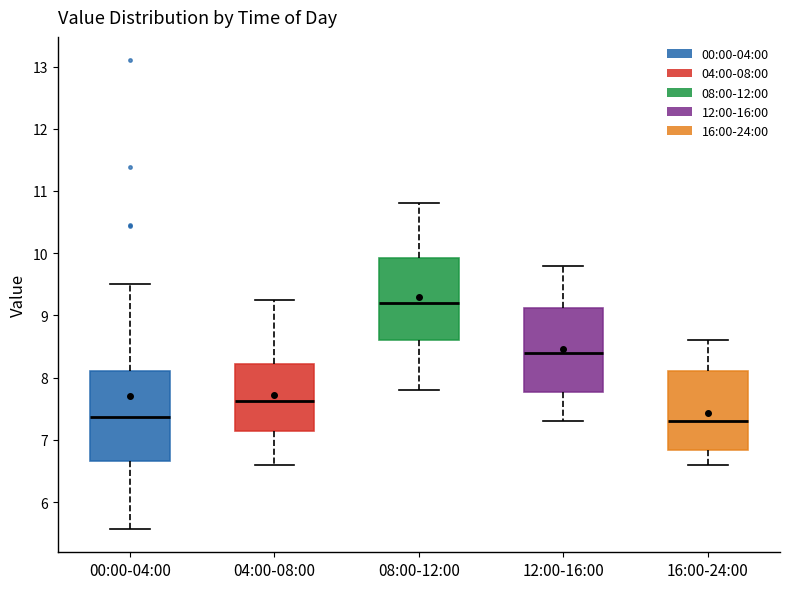

Reading left to right, read every box against the y-axis: the position of its median line, the range the box covers, and the ends of its whiskers. The values are not printed on the chart, so give them approximately, as read against the axis.

00:00-04:00: median 7.4, box 6.7 to 8.1, whiskers 5.6 to 9.5
04:00-08:00: median 7.6, box 7.1 to 8.2, whiskers 6.6 to 9.3
08:00-12:00: median 9.2, box 8.6 to 9.9, whiskers 7.8 to 10.8
12:00-16:00: median 8.4, box 7.8 to 9.1, whiskers 7.3 to 9.8
16:00-24:00: median 7.3, box 6.8 to 8.1, whiskers 6.6 to 8.6